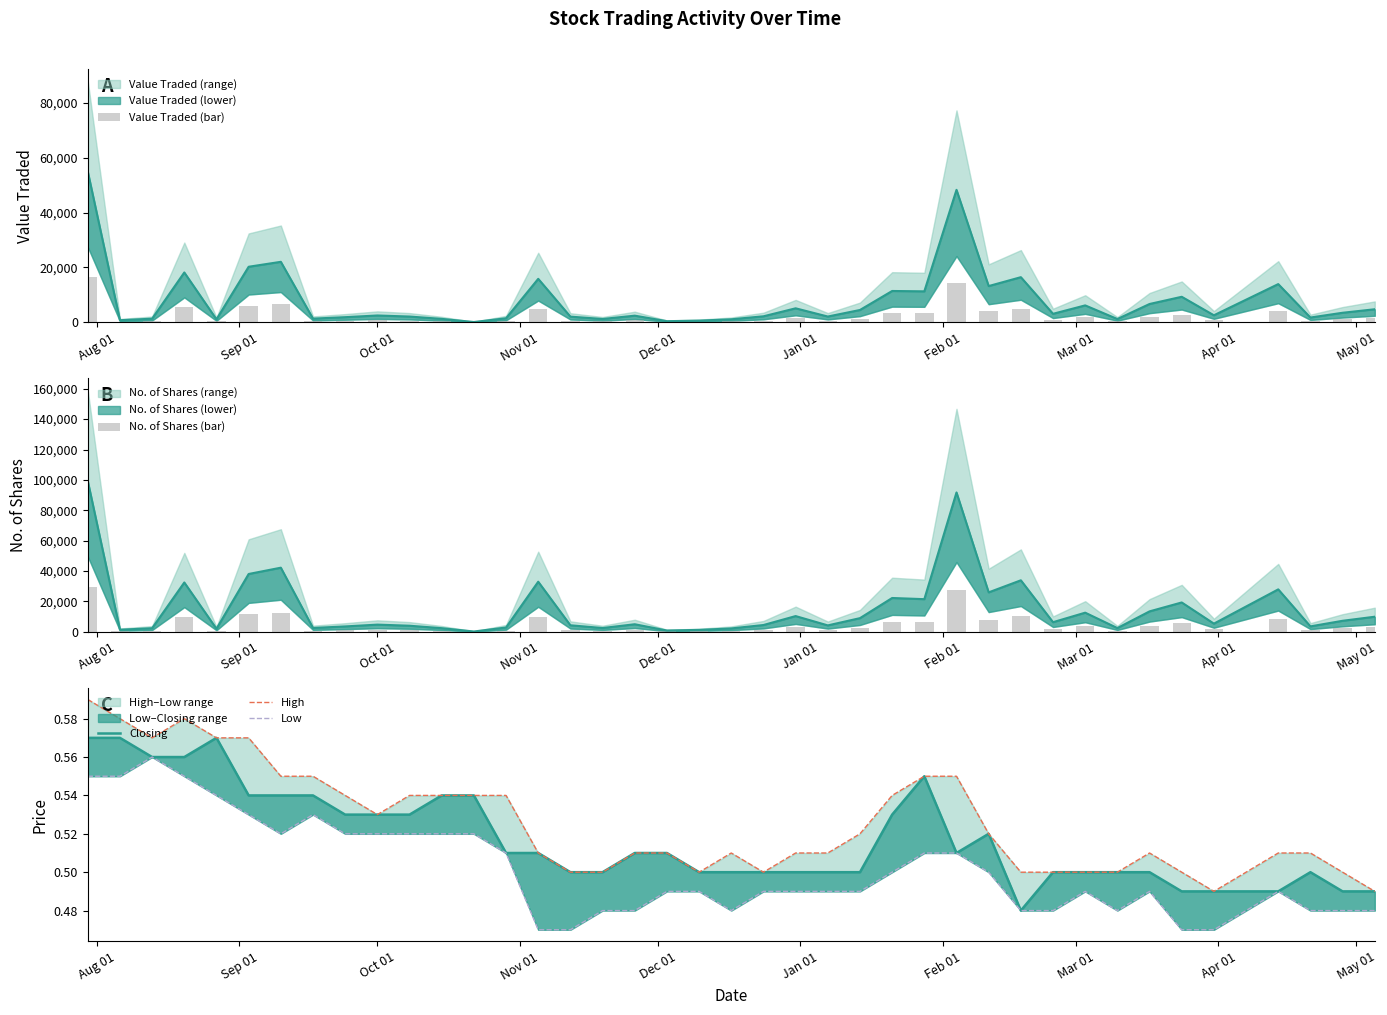

What is the sum of all Closing values?

20.7